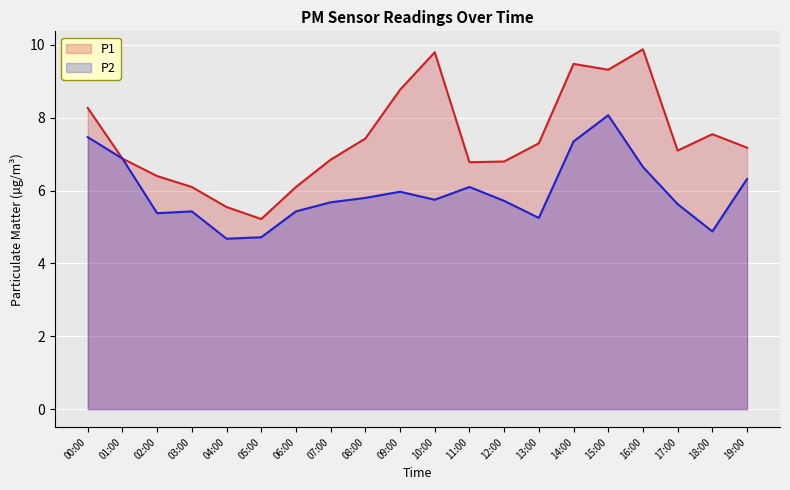

How many values in the P1 series exceed 7?

11